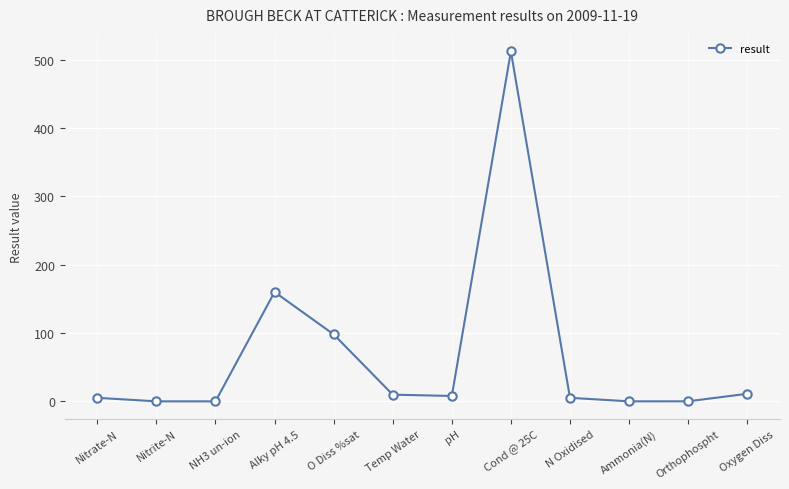

What is the label of the 4th point from the right?

N Oxidised